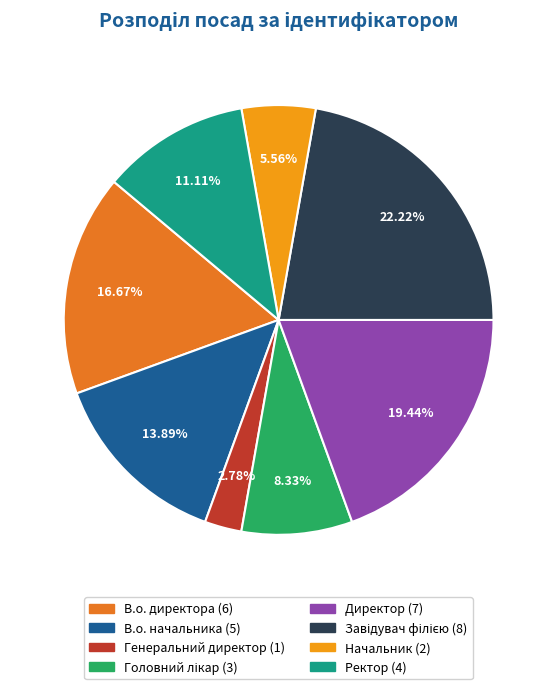

Is it true that Начальник is 6% of the pie?

True